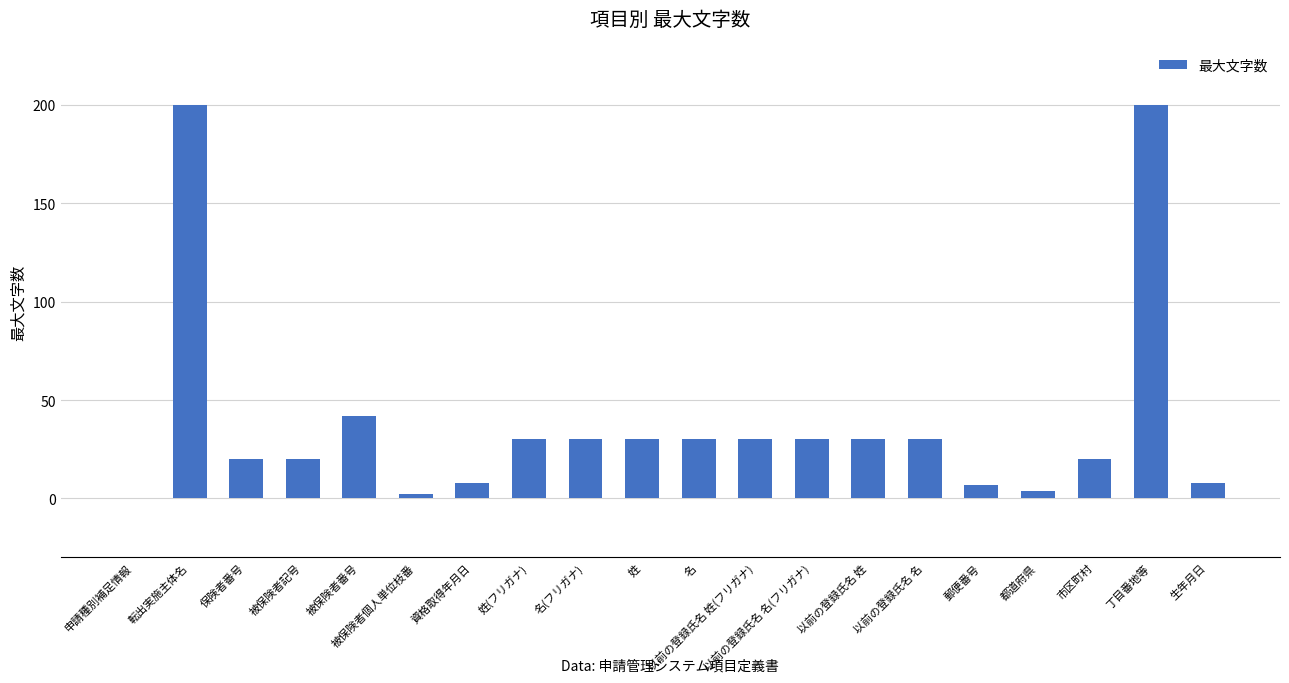

How many values are above zero?

19